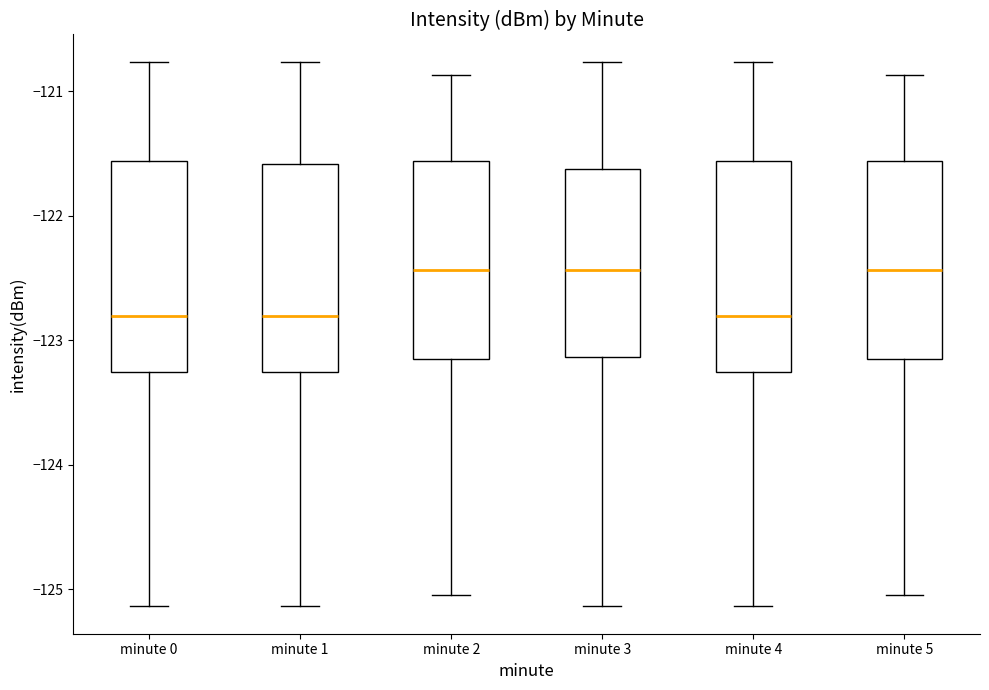

Reading left to right, read every box against the y-axis: the position of its median line, the range the box covers, and the ends of its whiskers. The values are not printed on the chart, so give them approximately, as read against the axis.

minute 0: median -122.8, box -123.3 to -121.6, whiskers -125.1 to -120.8
minute 1: median -122.8, box -123.3 to -121.6, whiskers -125.1 to -120.8
minute 2: median -122.4, box -123.1 to -121.6, whiskers -125.0 to -120.9
minute 3: median -122.4, box -123.1 to -121.6, whiskers -125.1 to -120.8
minute 4: median -122.8, box -123.3 to -121.6, whiskers -125.1 to -120.8
minute 5: median -122.4, box -123.1 to -121.6, whiskers -125.0 to -120.9